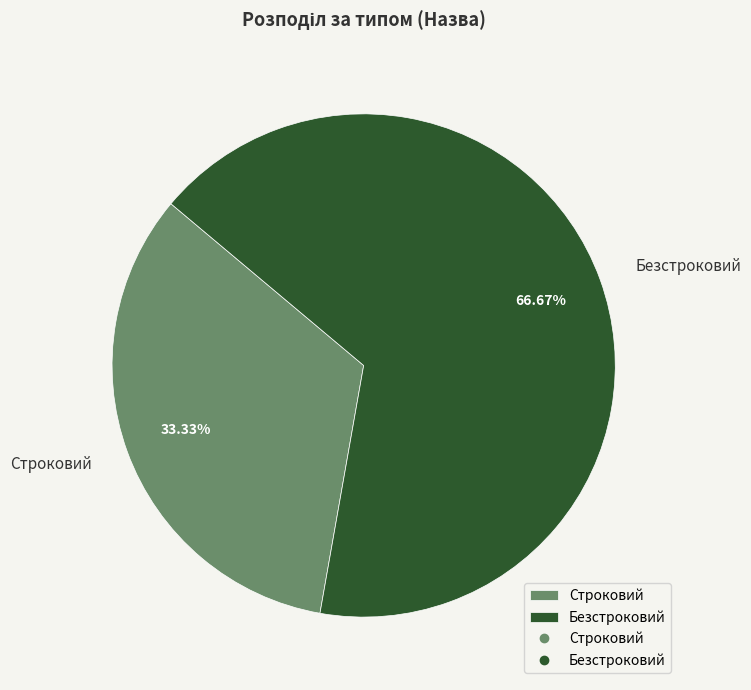

Which slice is the largest?

Безстроковий